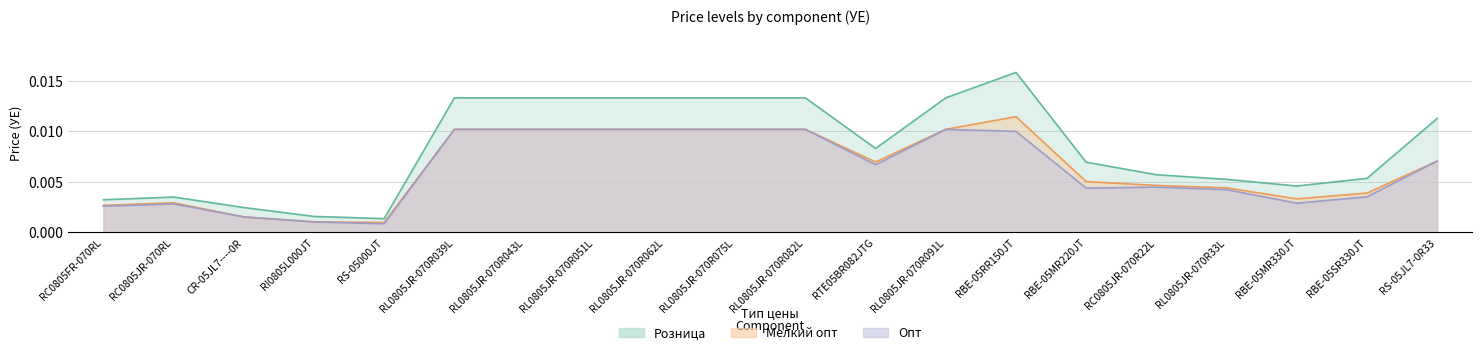

Which category has the highest value across all series?

RBE-05RR150JT